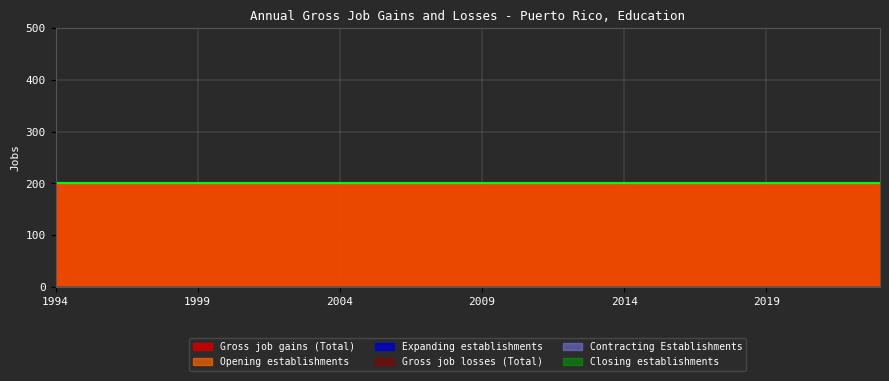

Count the number of data series in this chart.

6